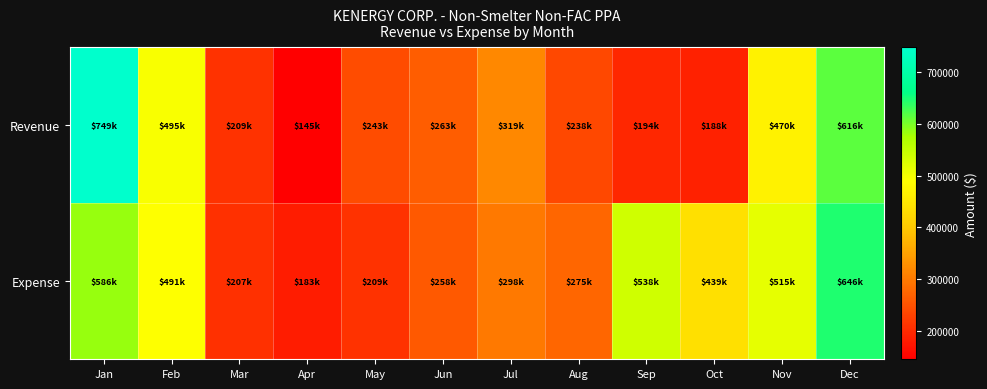

Which series has the largest total across all categories?

Expense